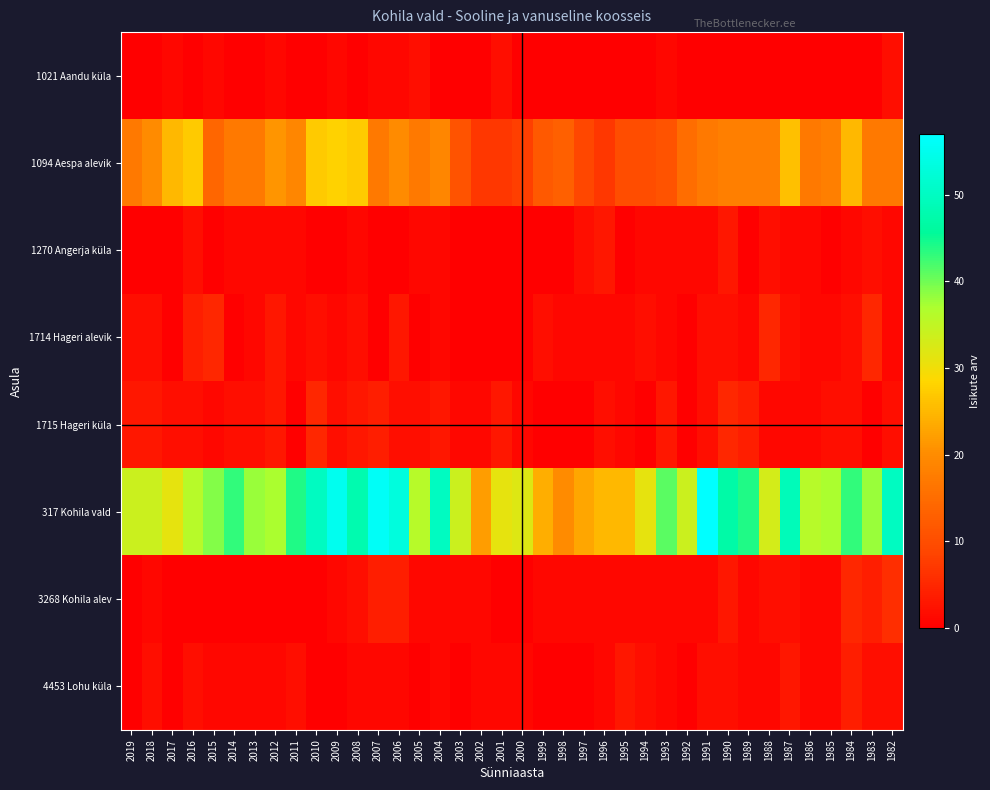

Reading left to right, what are all the values shown in this chart?

1021 Aandu küla: 2019=0	2018=0	2017=1	2016=0	2015=1	2014=0	2013=0	2012=1	2011=0	2010=0	2009=1	2008=0	2007=1	2006=1	2005=2	2004=0	2003=0	2002=0	2001=2	2000=0	1999=0	1998=0	1997=0	1996=0	1995=0	1994=0	1993=1	1992=0	1991=0	1990=0	1989=0	1988=0	1987=0	1986=0	1985=0	1984=0	1983=0	1982=2
1094 Aespa alevik: 2019=17	2018=20	2017=25	2016=27	2015=14	2014=17	2013=17	2012=21	2011=19	2010=27	2009=28	2008=27	2007=17	2006=20	2005=17	2004=19	2003=11	2002=7	2001=7	2000=8	1999=12	1998=13	1997=9	1996=7	1995=10	1994=10	1993=11	1992=15	1991=17	1990=18	1989=18	1988=18	1987=26	1986=17	1985=18	1984=25	1983=17	1982=17
1270 Angerja küla: 2019=0	2018=0	2017=0	2016=2	2015=0	2014=1	2013=1	2012=1	2011=1	2010=0	2009=0	2008=1	2007=0	2006=0	2005=1	2004=1	2003=0	2002=0	2001=0	2000=0	1999=0	1998=0	1997=2	1996=3	1995=0	1994=1	1993=1	1992=1	1991=1	1990=3	1989=0	1988=2	1987=1	1986=1	1985=0	1984=1	1983=2	1982=1
1714 Hageri alevik: 2019=2	2018=2	2017=0	2016=4	2015=5	2014=0	2013=1	2012=3	2011=1	2010=2	2009=1	2008=2	2007=0	2006=3	2005=0	2004=1	2003=0	2002=0	2001=0	2000=0	1999=2	1998=1	1997=1	1996=1	1995=1	1994=2	1993=1	1992=0	1991=2	1990=2	1989=1	1988=5	1987=2	1986=1	1985=1	1984=2	1983=5	1982=1
1715 Hageri küla: 2019=3	2018=3	2017=2	2016=2	2015=1	2014=2	2013=2	2012=3	2011=0	2010=5	2009=2	2008=3	2007=4	2006=2	2005=2	2004=3	2003=1	2002=1	2001=3	2000=1	1999=0	1998=0	1997=0	1996=2	1995=1	1994=0	1993=3	1992=0	1991=2	1990=5	1989=4	1988=1	1987=1	1986=1	1985=2	1984=2	1983=0	1982=2
317 Kohila vald: 2019=34	2018=34	2017=31	2016=36	2015=39	2014=43	2013=38	2012=37	2011=44	2010=50	2009=55	2008=48	2007=56	2006=53	2005=36	2004=50	2003=34	2002=22	2001=31	2000=32	1999=24	1998=20	1997=23	1996=25	1995=25	1994=31	1993=41	1992=34	1991=57	1990=47	1989=44	1988=33	1987=49	1986=36	1985=37	1984=43	1983=38	1982=50
3268 Kohila alev: 2019=0	2018=1	2017=0	2016=0	2015=0	2014=0	2013=0	2012=0	2011=0	2010=0	2009=1	2008=2	2007=4	2006=4	2005=1	2004=1	2003=1	2002=1	2001=0	2000=0	1999=1	1998=1	1997=1	1996=1	1995=1	1994=1	1993=1	1992=1	1991=1	1990=3	1989=1	1988=2	1987=2	1986=1	1985=1	1984=5	1983=4	1982=6
4453 Lohu küla: 2019=0	2018=2	2017=0	2016=2	2015=1	2014=1	2013=1	2012=1	2011=2	2010=0	2009=0	2008=1	2007=1	2006=1	2005=0	2004=1	2003=0	2002=1	2001=1	2000=1	1999=0	1998=0	1997=0	1996=1	1995=3	1994=2	1993=1	1992=0	1991=2	1990=2	1989=1	1988=1	1987=3	1986=1	1985=1	1984=4	1983=2	1982=2